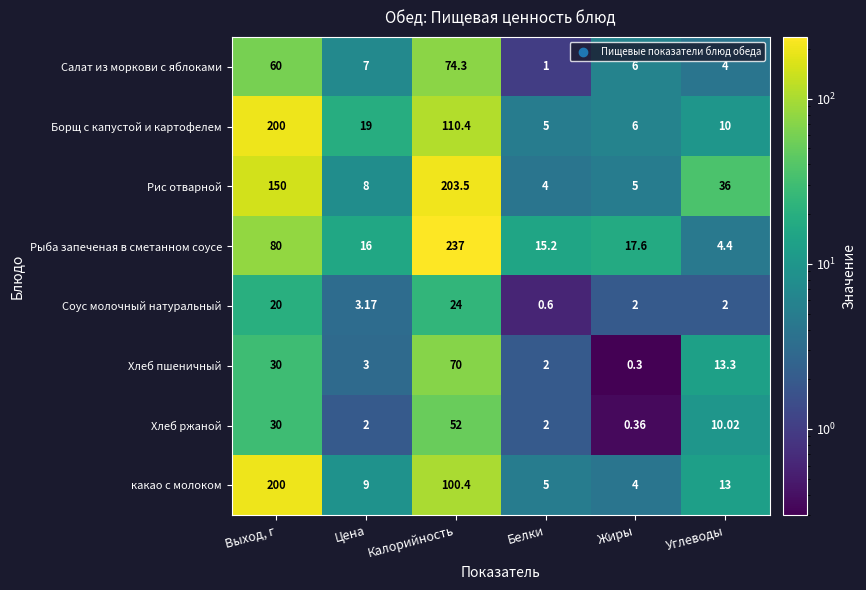

What is the greatest value displayed?

237.0